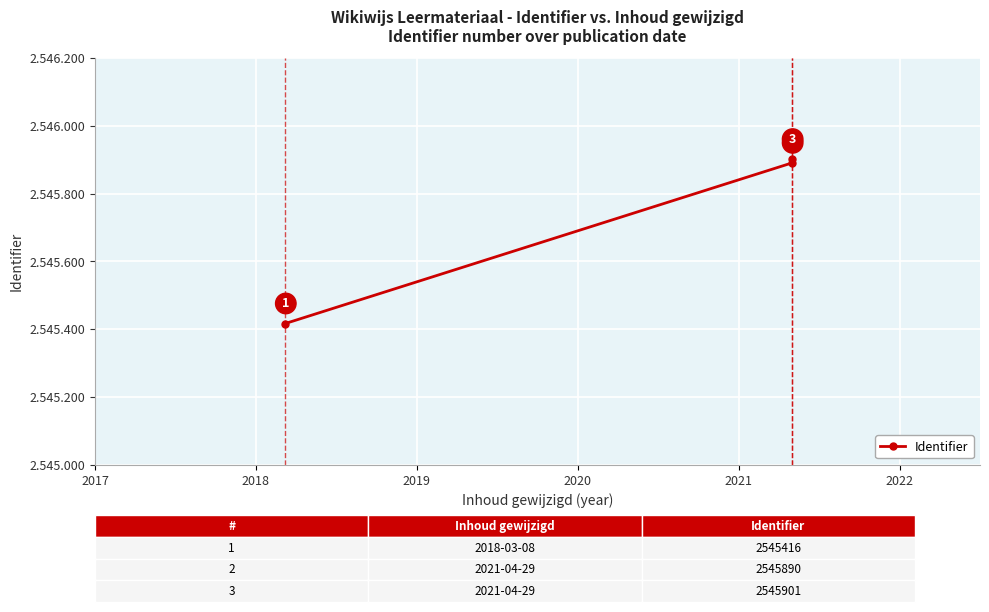

Is it true that the value at 2017 is 3505419?

False